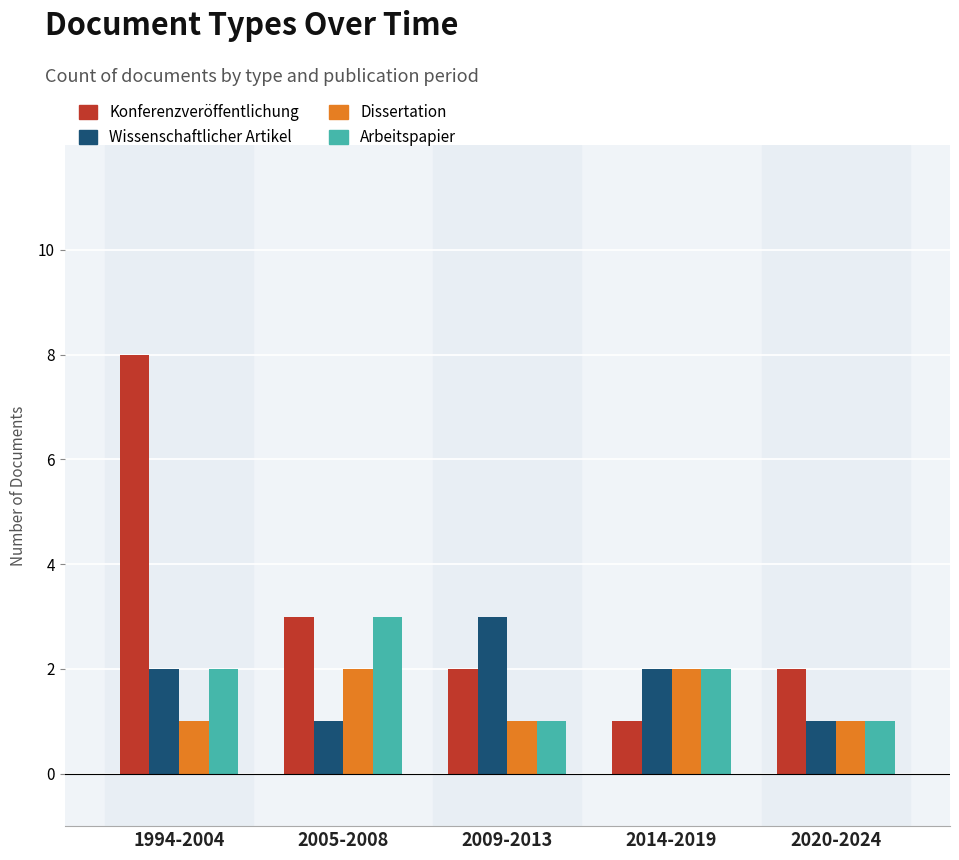

Does the chart contain stacked bars?

No